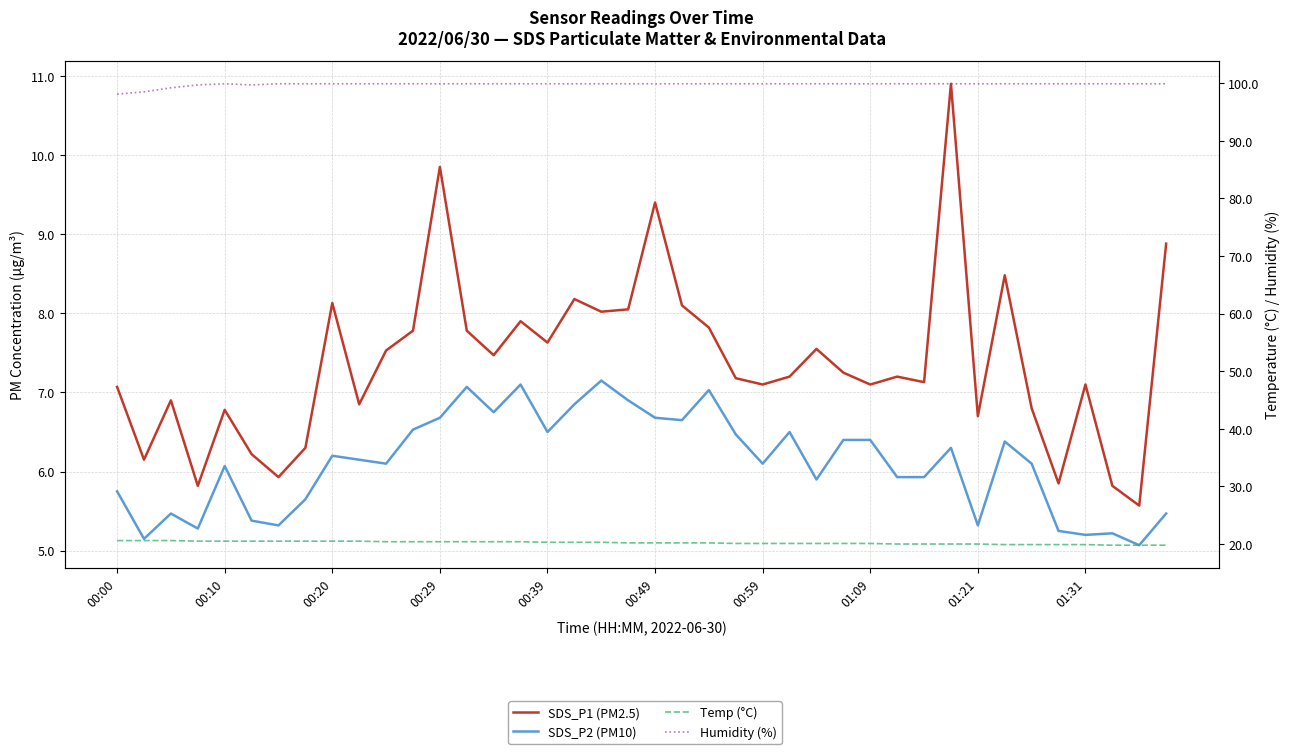

Between 34 and 36, which is larger?

36